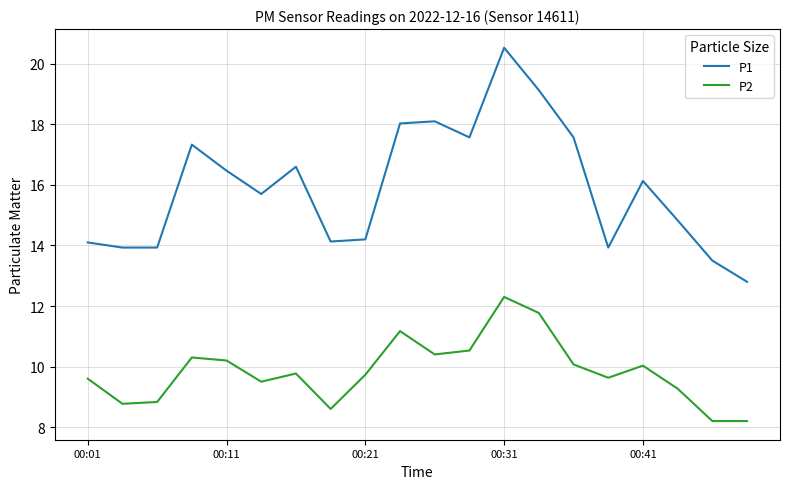

What are all the series names shown in the legend?

P1, P2